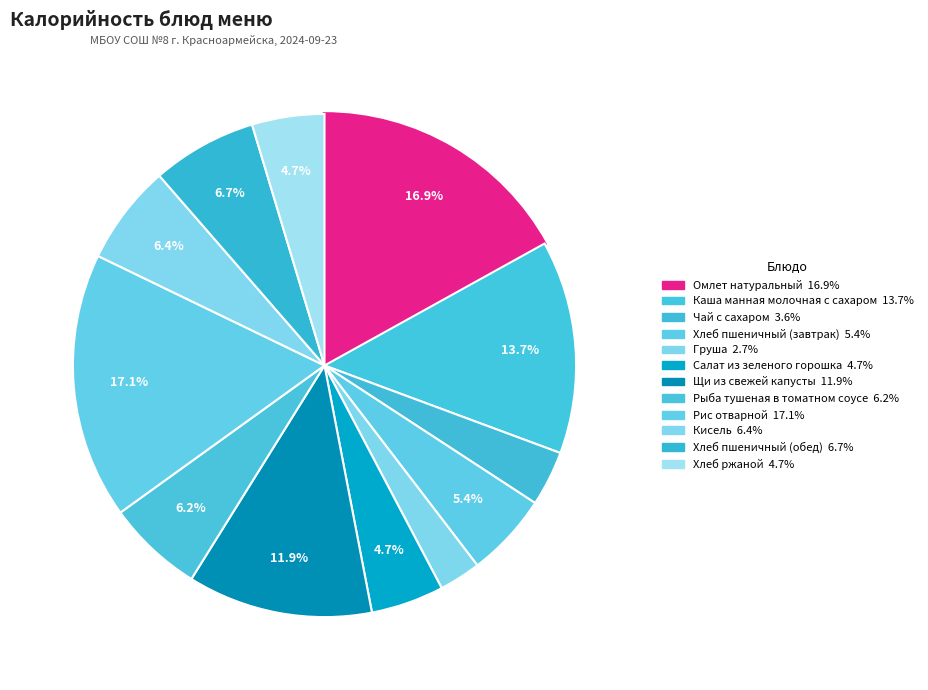

What is the smallest slice in the pie chart?

Груша